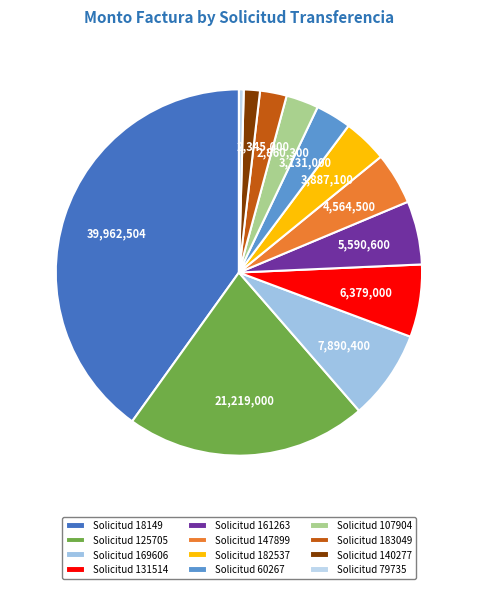

How many slices are in this pie chart?

12